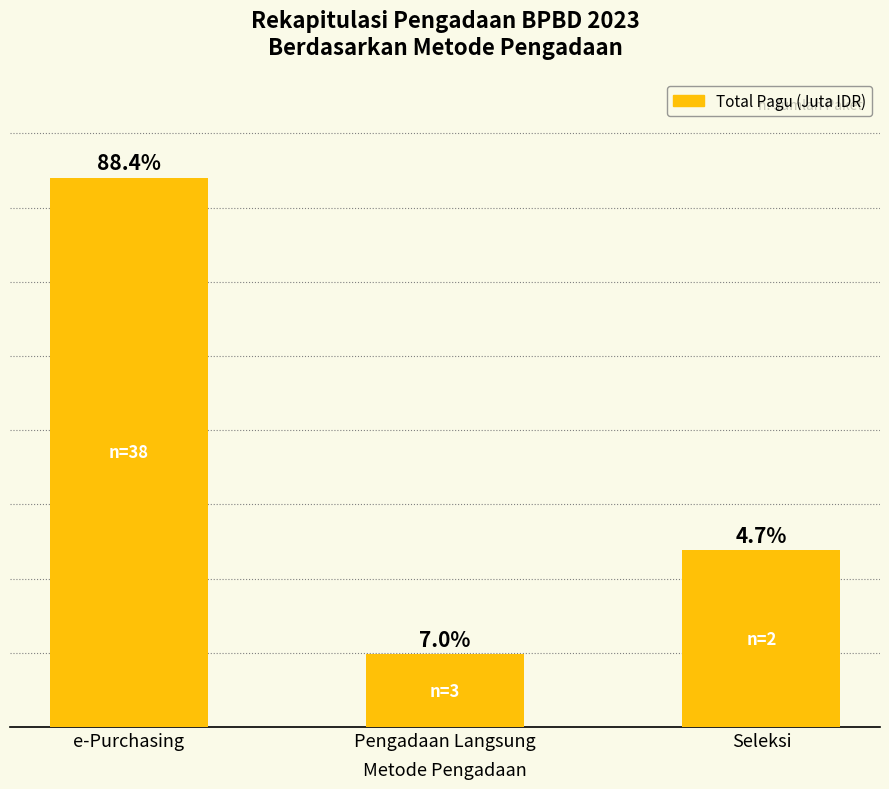

Approximately how many times larger is the value at e-Purchasing compared to Pengadaan Langsung?

7.5